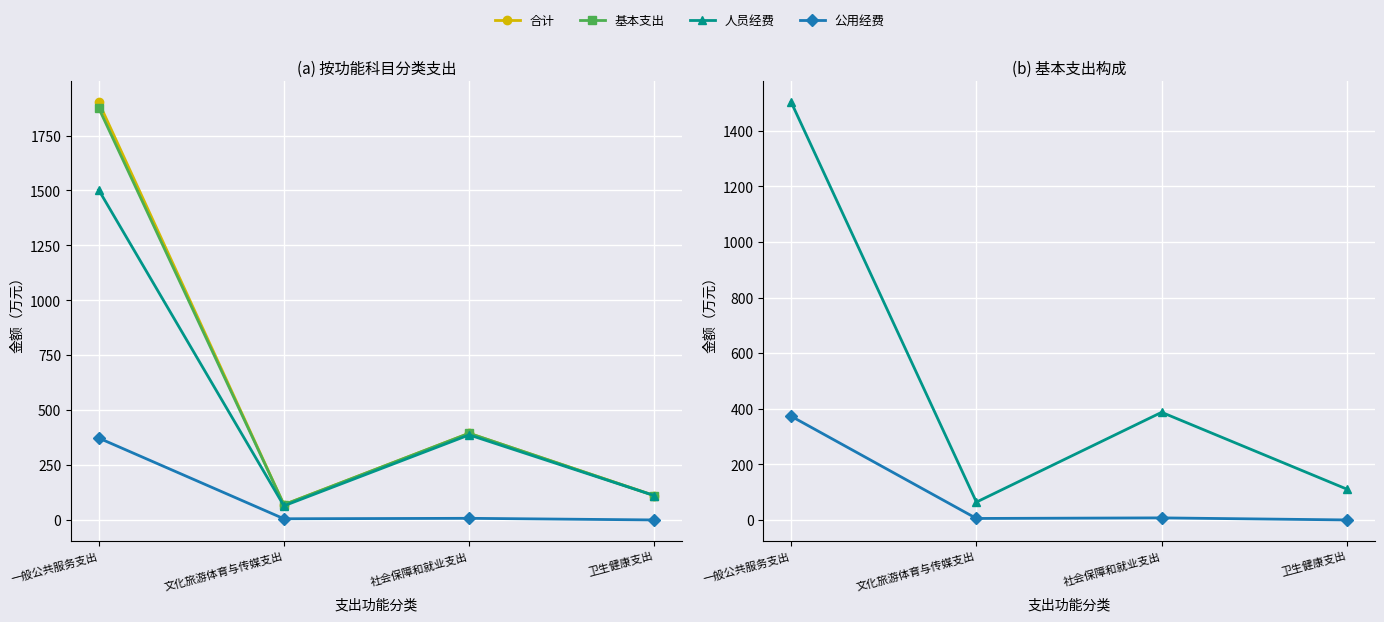

At which label is 基本支出 closest to 972?

社会保障和就业支出